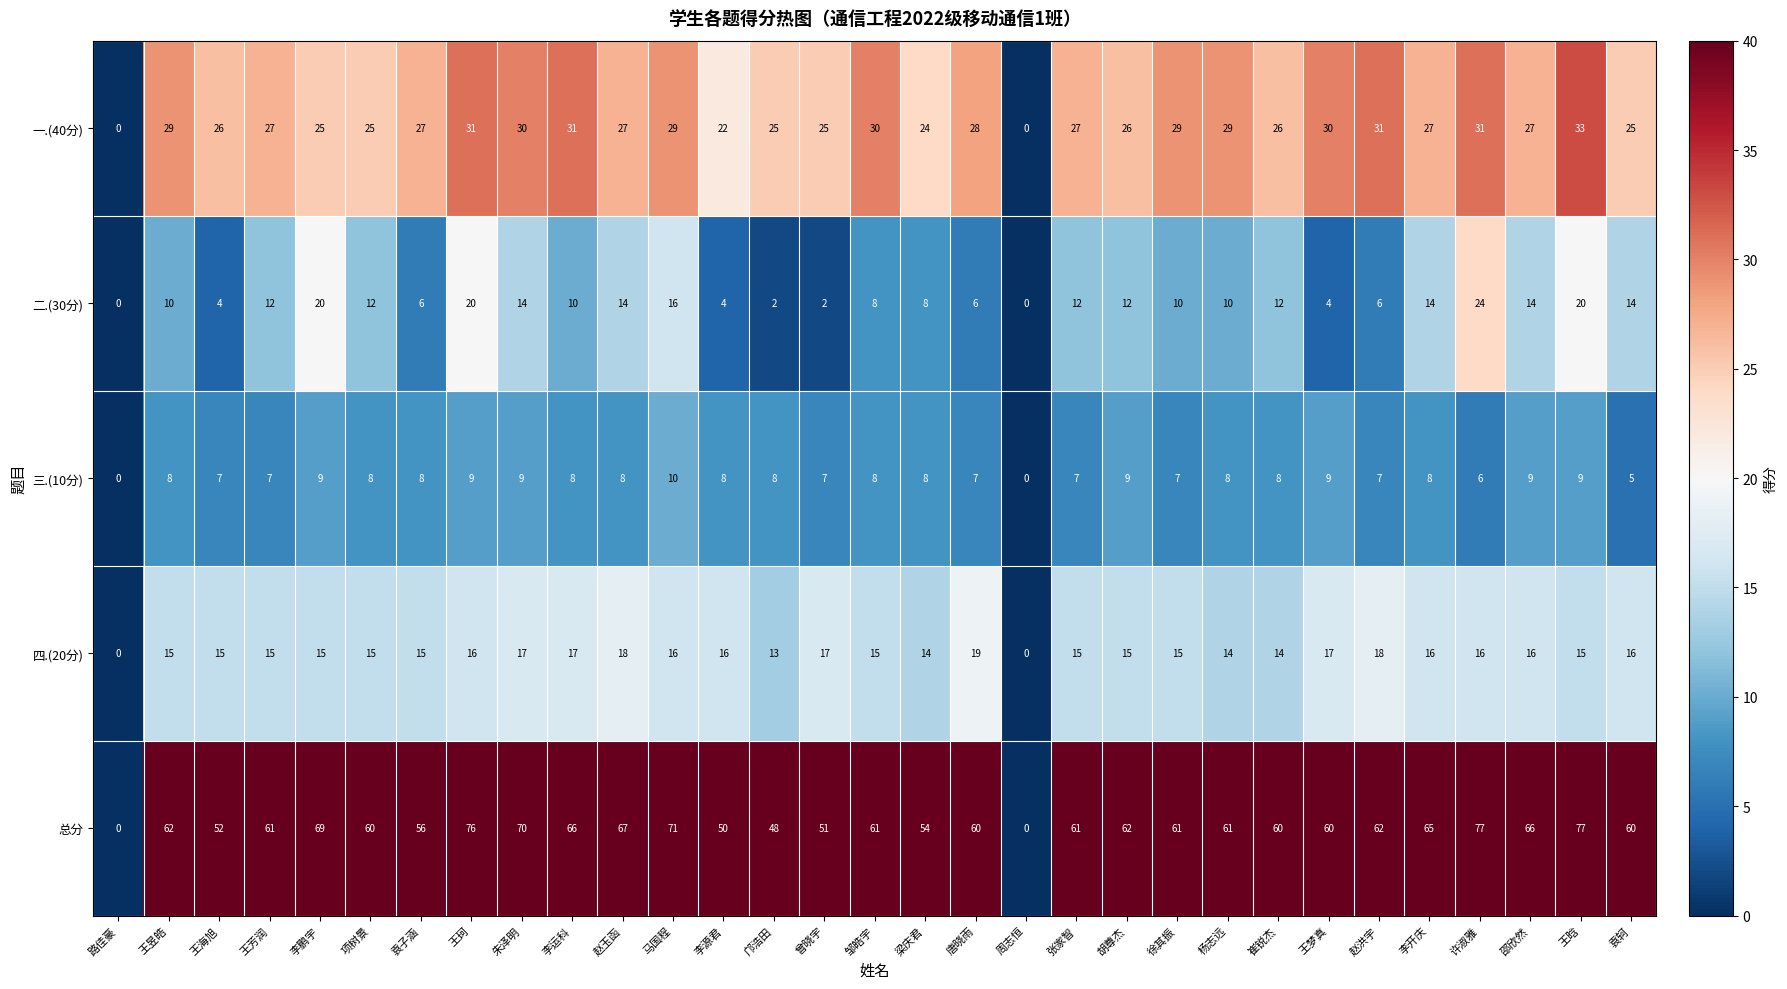

What is the difference between the highest and lowest values at 赵玉函?

59